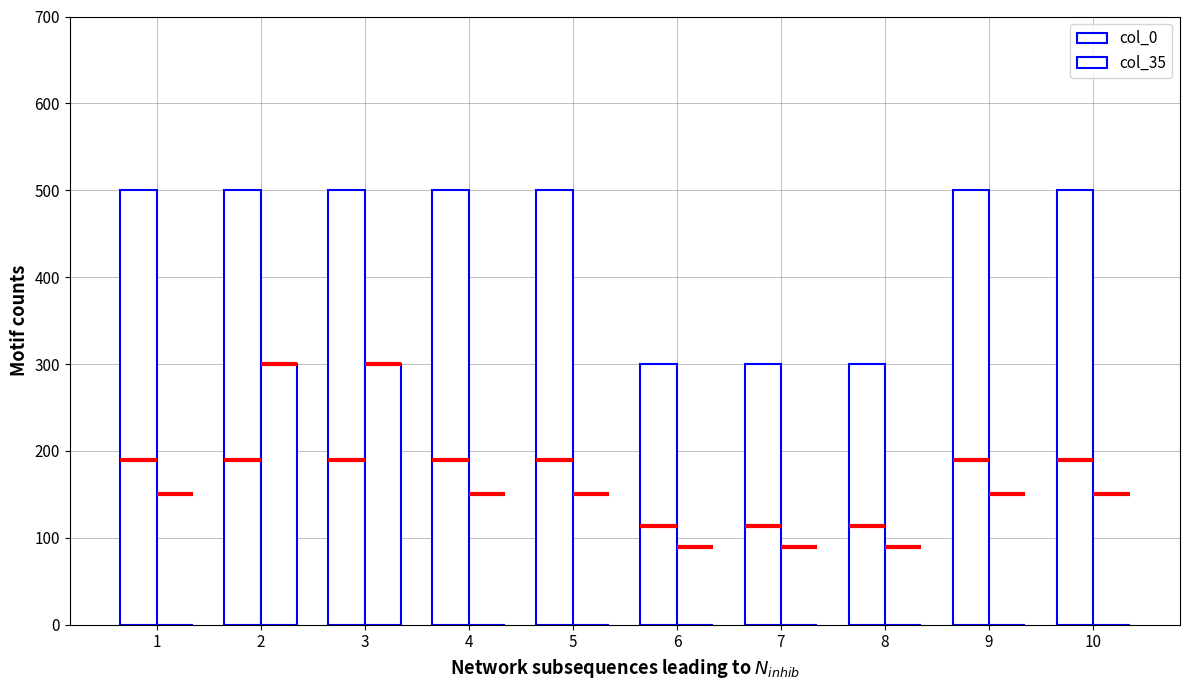

How many bars are there in total?

20